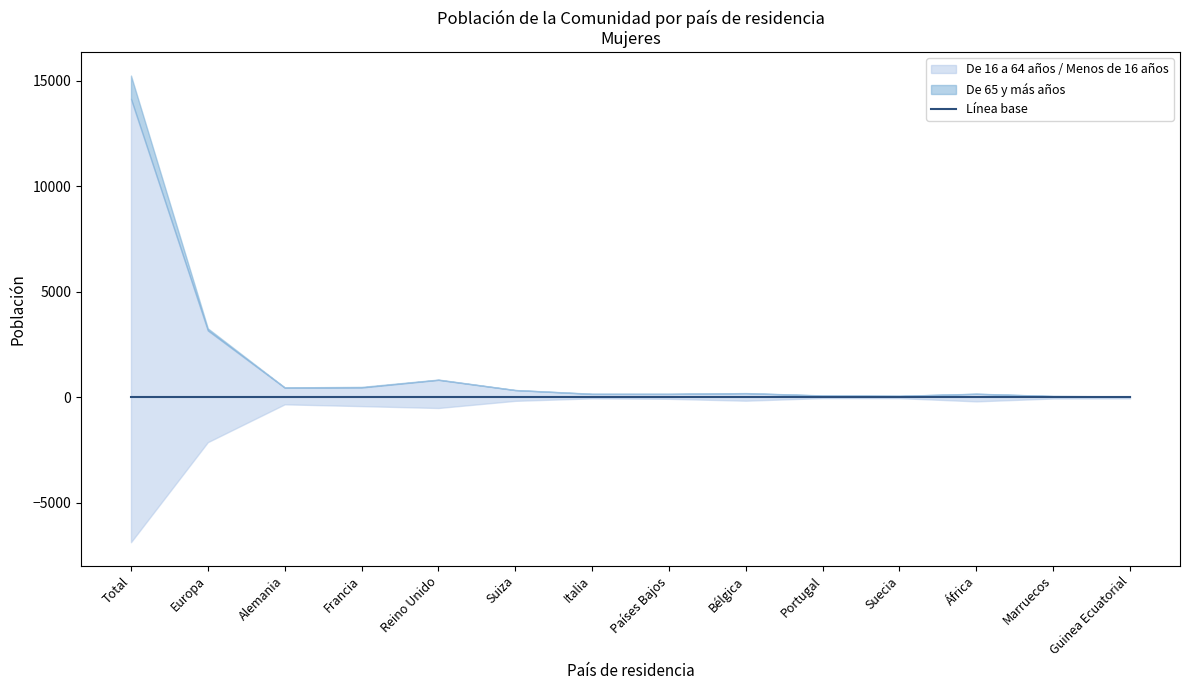

True or false: Menos de 16 años has a value of 357 at Reino Unido.

False